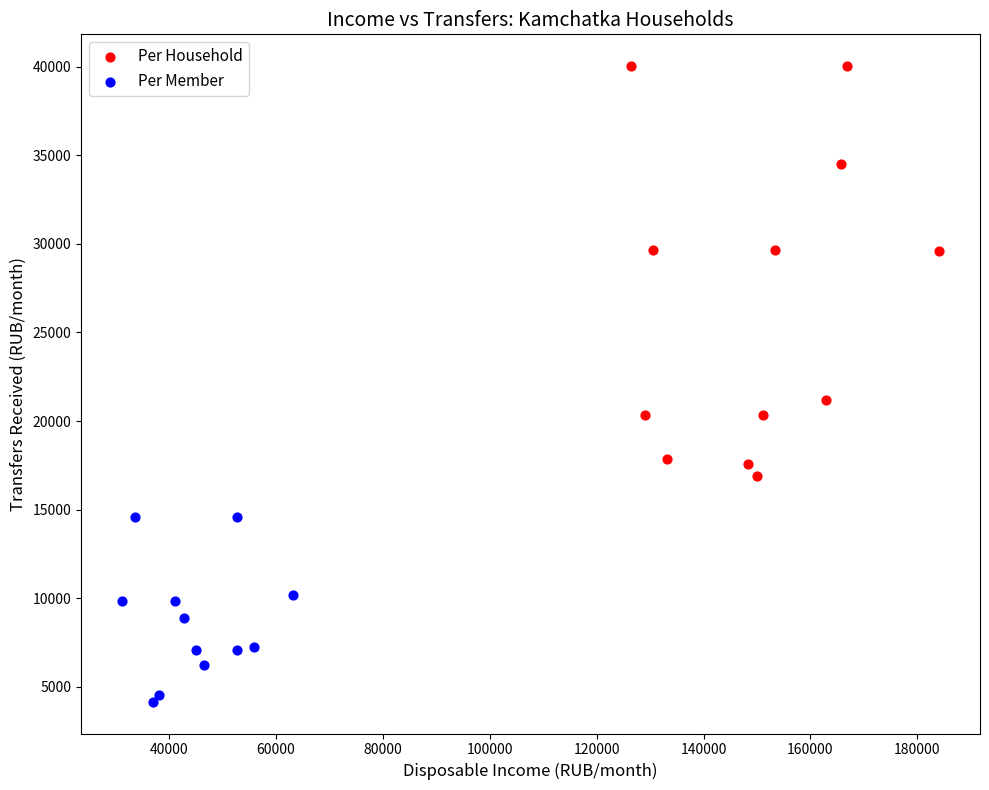

What are all the series names shown in the legend?

Per Household, Per Member